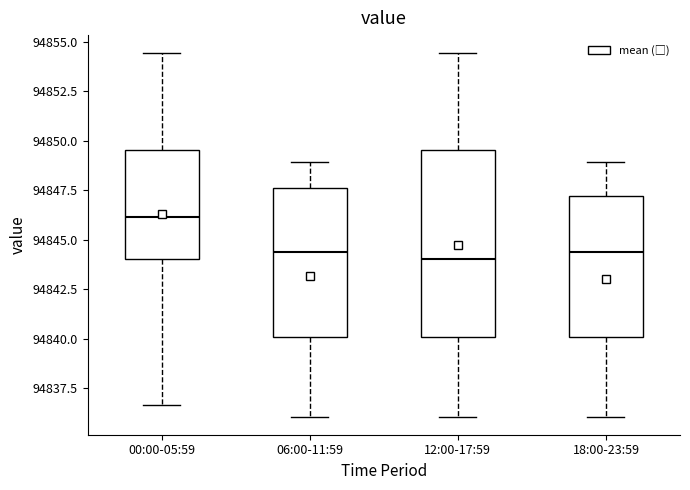

Reading left to right, read every box against the y-axis: the position of its median line, the range the box covers, and the ends of its whiskers. The values are not printed on the chart, so give them approximately, as read against the axis.

00:00-05:59: median 94846.0, box 94844.0 to 94849.5, whiskers 94836.5 to 94854.5
06:00-11:59: median 94844.5, box 94840.0 to 94847.5, whiskers 94836.0 to 94849.0
12:00-17:59: median 94844.0, box 94840.0 to 94849.5, whiskers 94836.0 to 94854.5
18:00-23:59: median 94844.5, box 94840.0 to 94847.0, whiskers 94836.0 to 94849.0